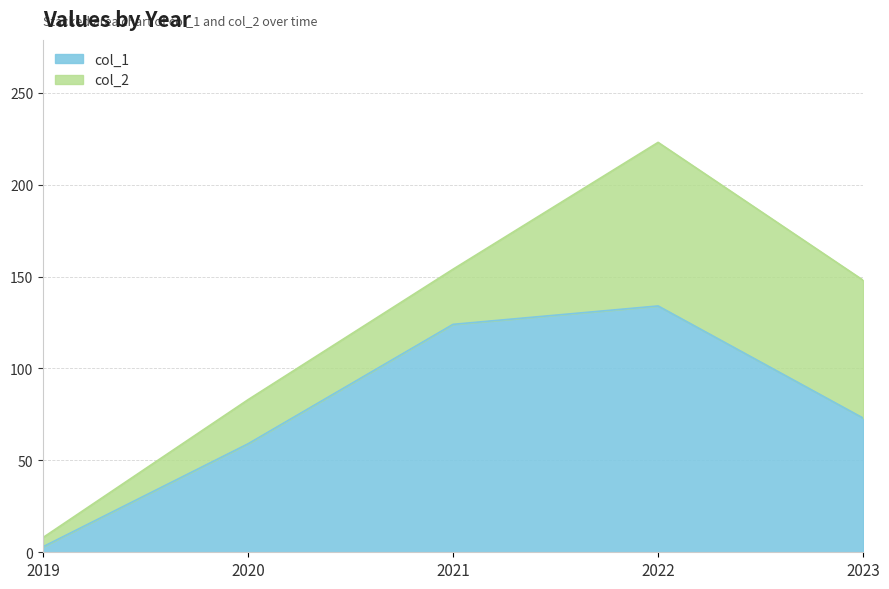

Reading right to left, what are the values for col_1?

73	134	124	59	3